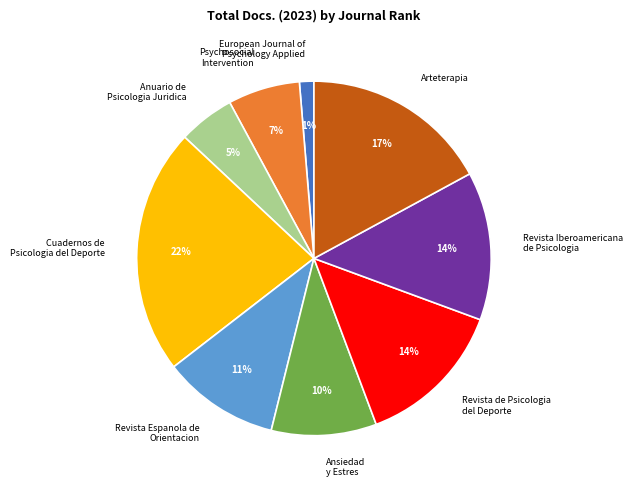

Which category has the smallest portion of the pie?

European Journal of Psychology Applied